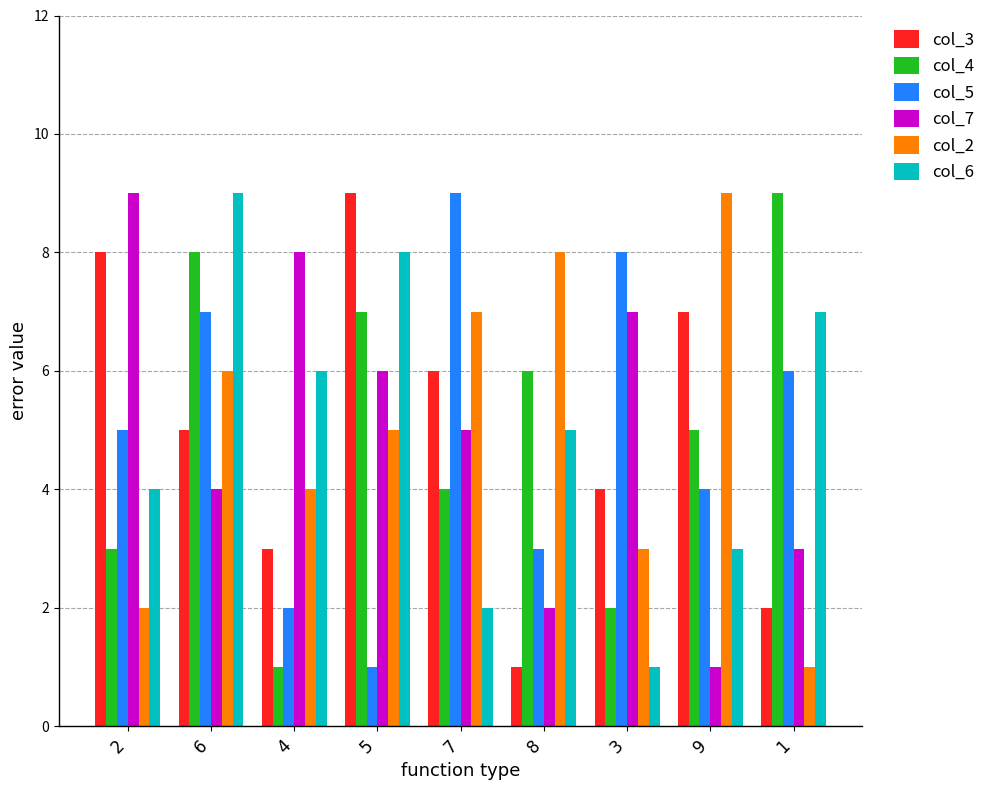

What is the label of the 6th bar from the right?

5